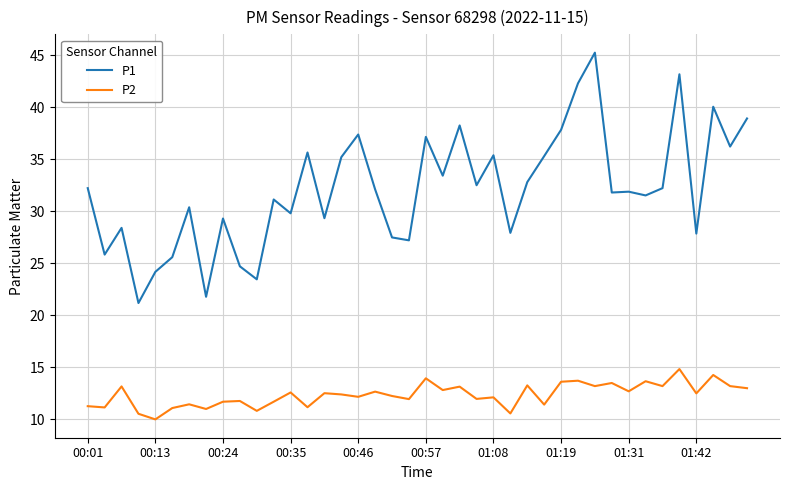

What is the difference between the maximum and minimum values in the P2 series?

4.8